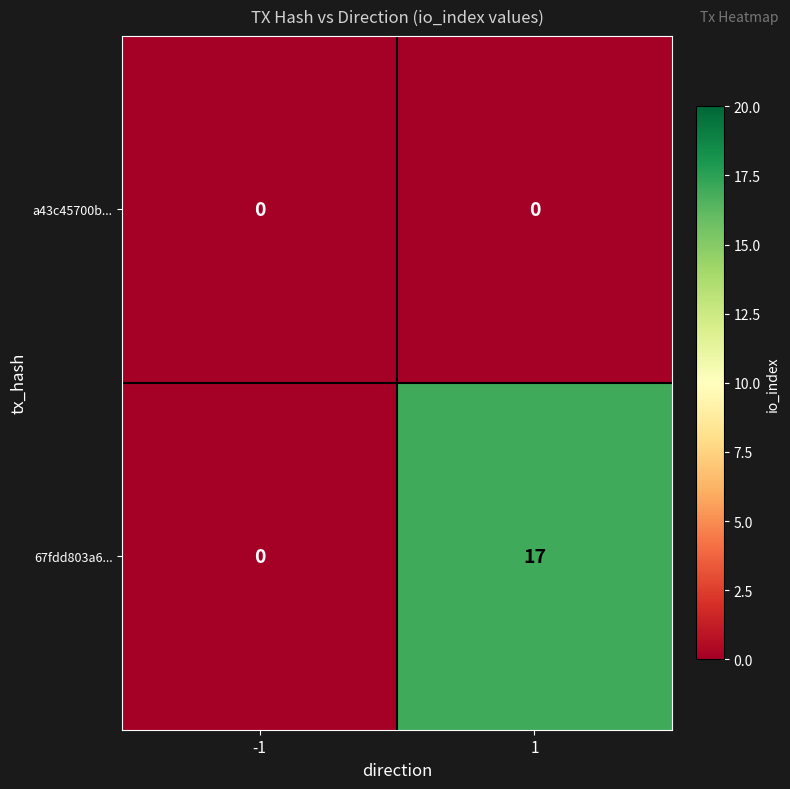

Count the number of categories in the chart.

2